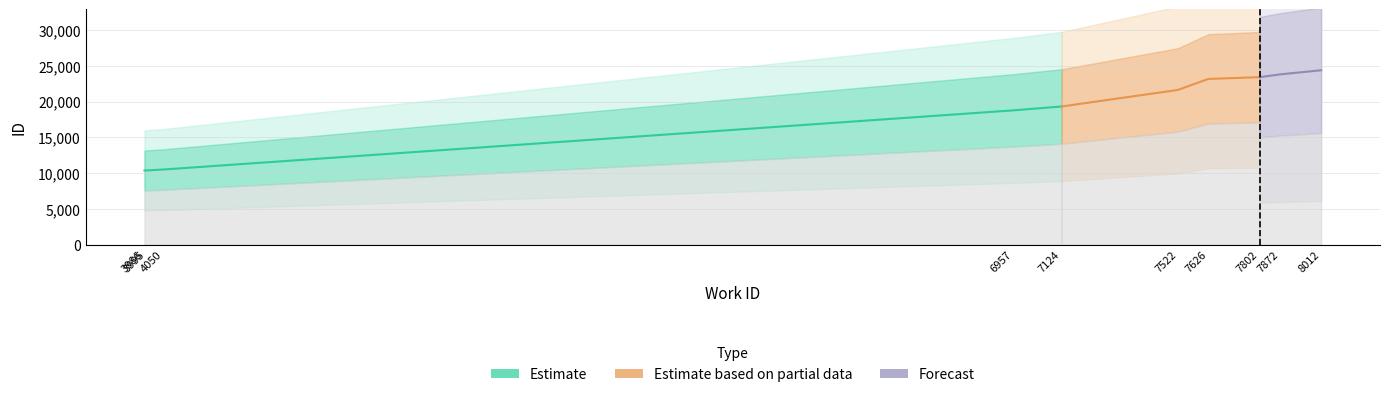

What is the difference between the id values at 7522 and 3986?

11267